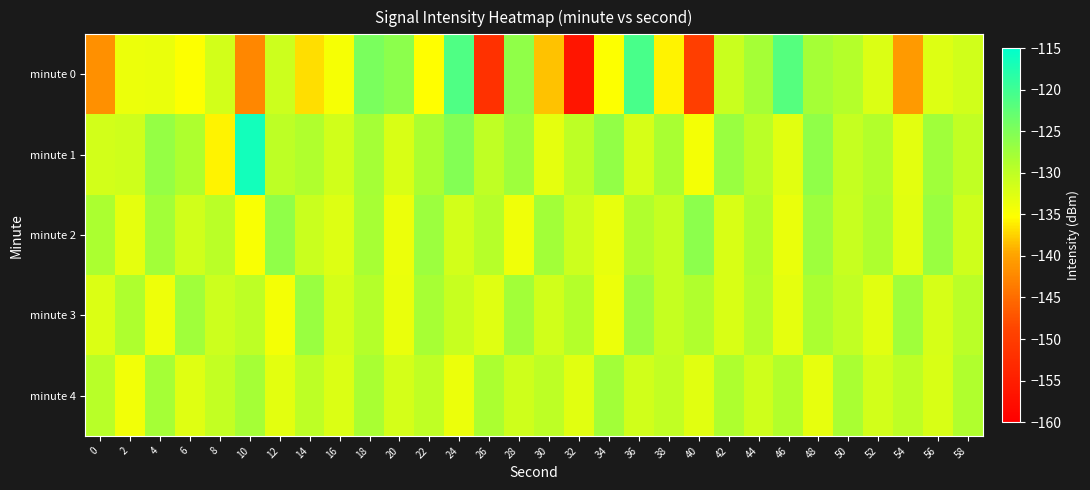

Rank the series at 48 from lowest to highest value.

minute 4, minute 3, minute 0, minute 2, minute 1